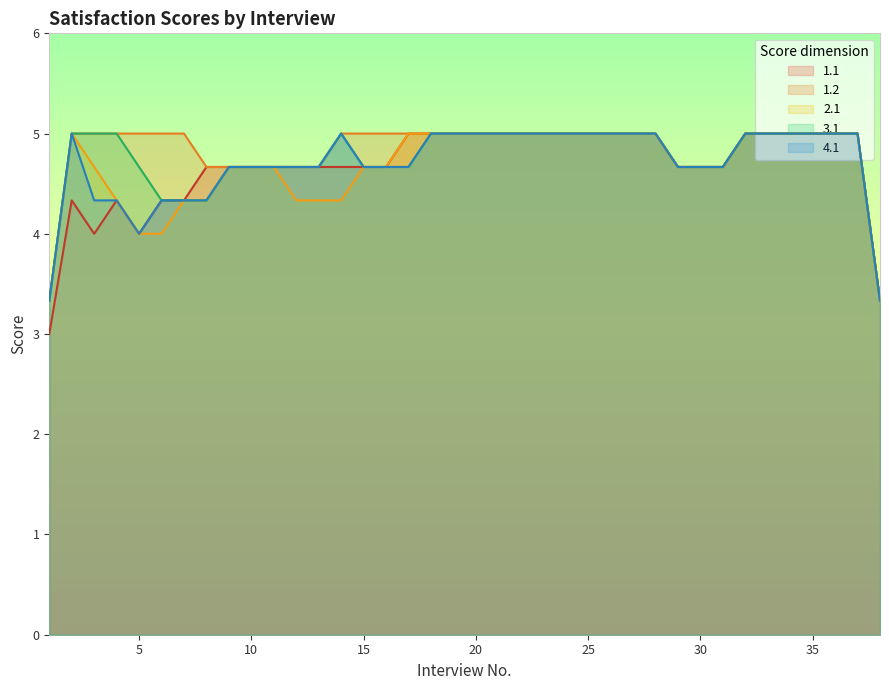

Which series changed the most between 37 and 38?

1.1